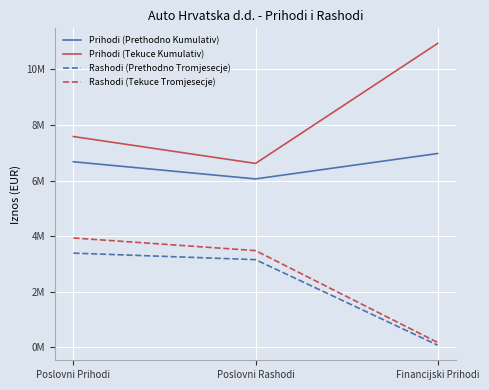

Is the value of Prihodi (Prethodno Kumulativ) at Poslovni Rashodi greater than the value of Prihodi (Tekuce Kumulativ) at Financijski Prihodi?

No